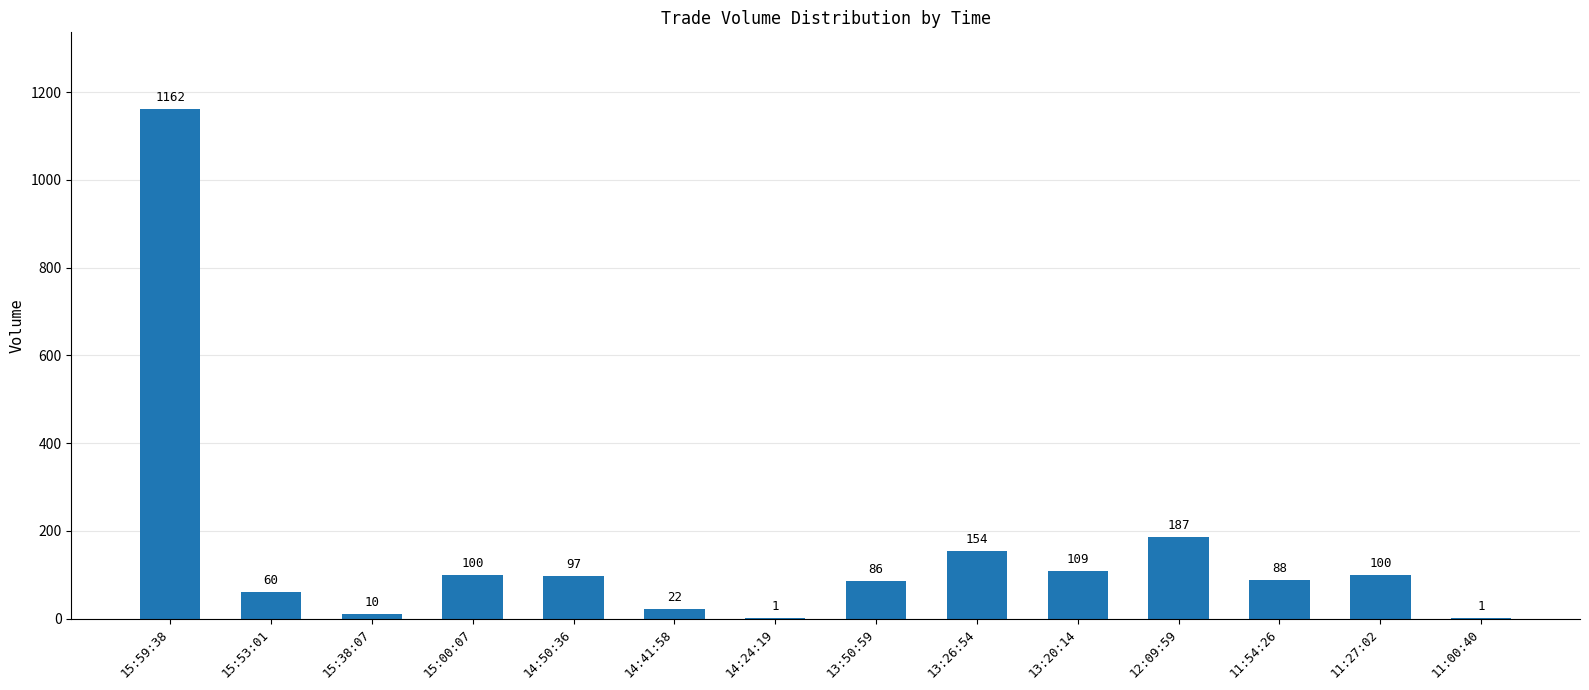

How many series are shown in this chart?

1